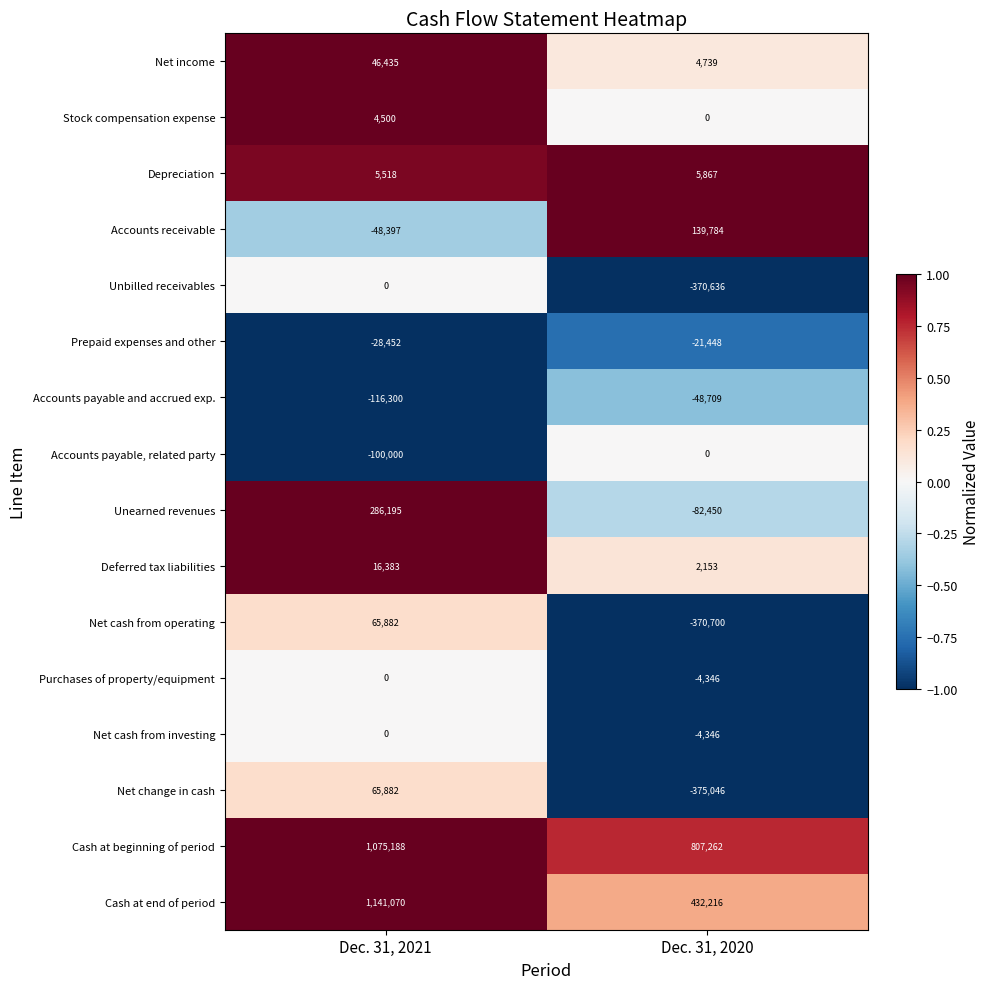

Which label corresponds to the largest value in the chart?

Dec. 31, 2021